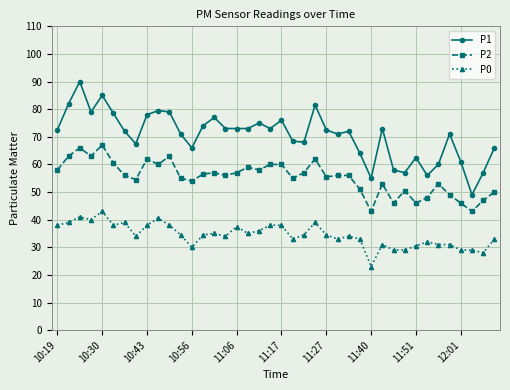

True or false: P0 and P2 intersect in this chart.

False